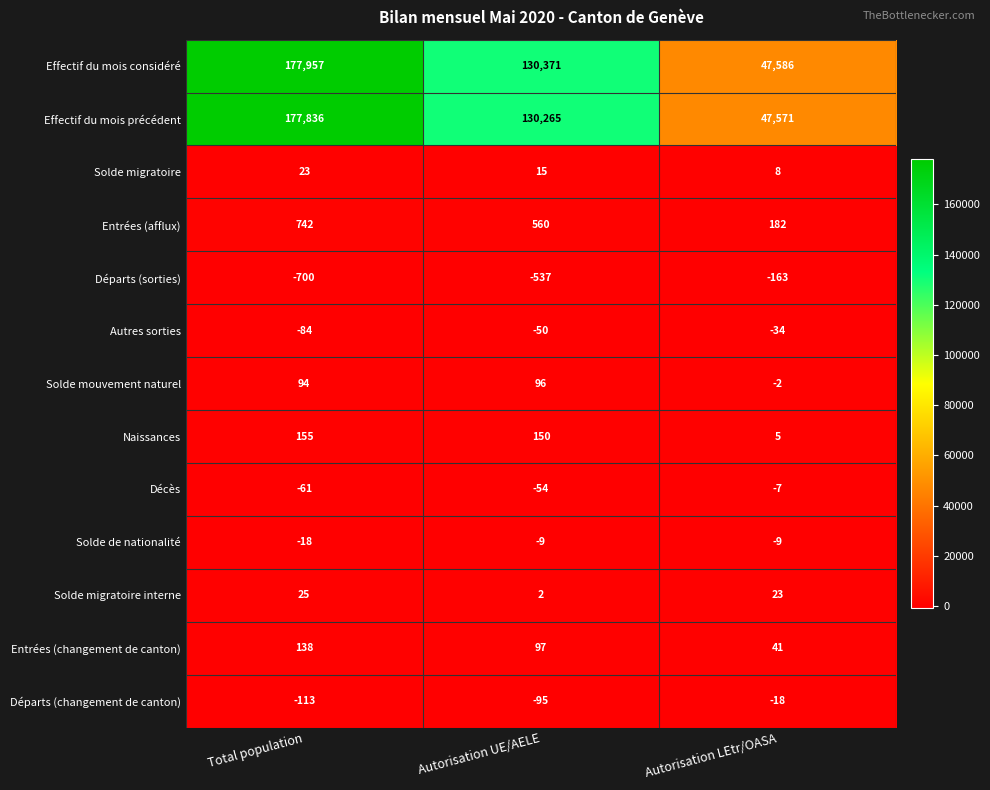

What is the difference between the maximum and minimum values in the Autres sorties series?

50